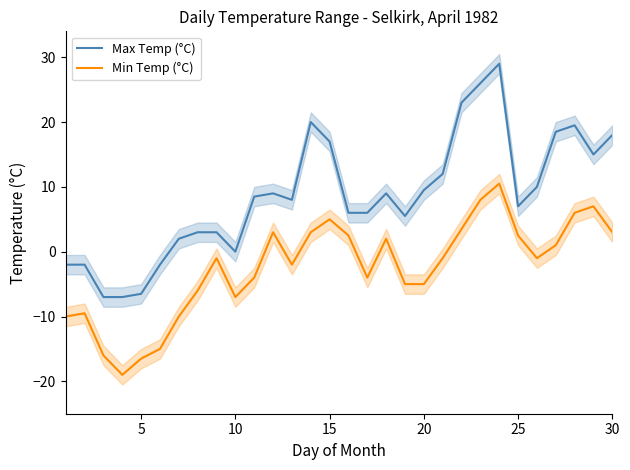

Is it true that Max Temp (°C) equals -6.5 at 5?

True